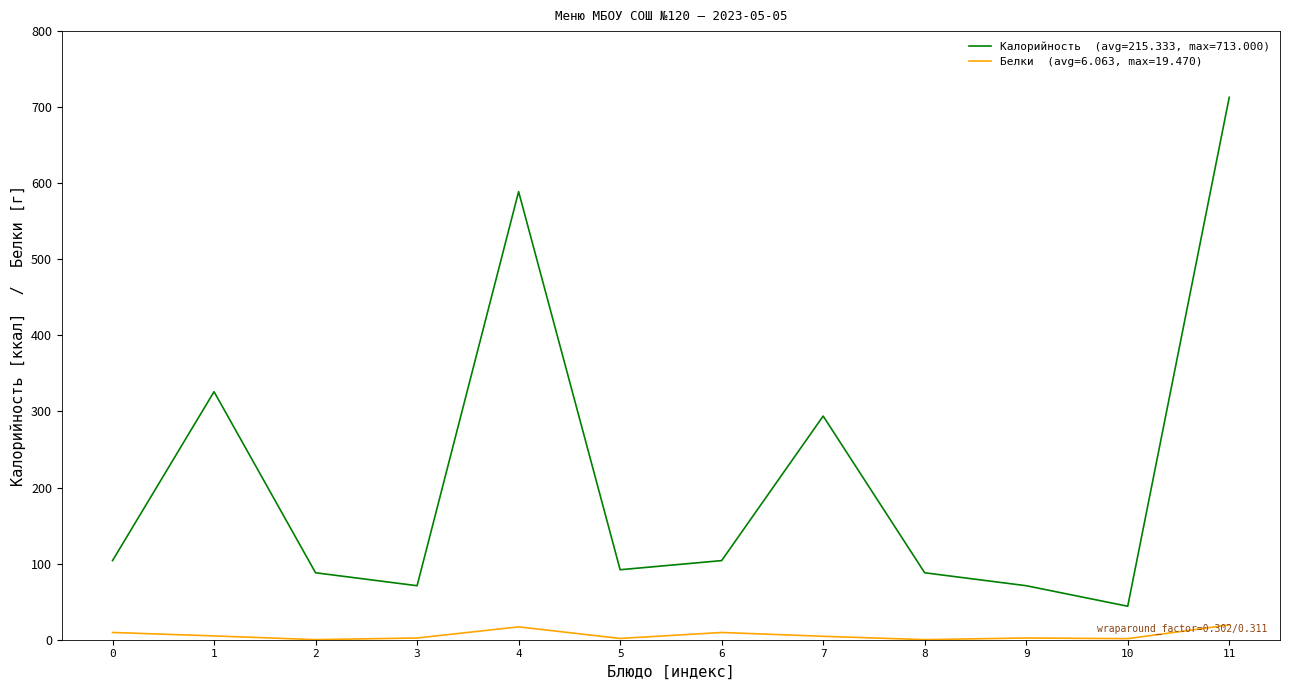

At which category is the sum across all series the highest?

11